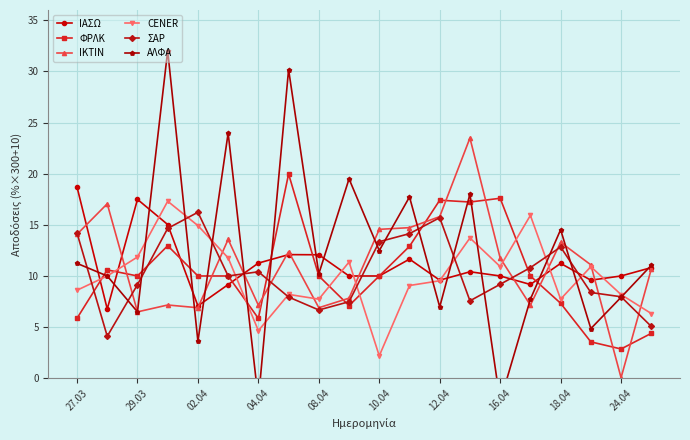

Where is the first local maximum for ΣΑΡ?

02.04